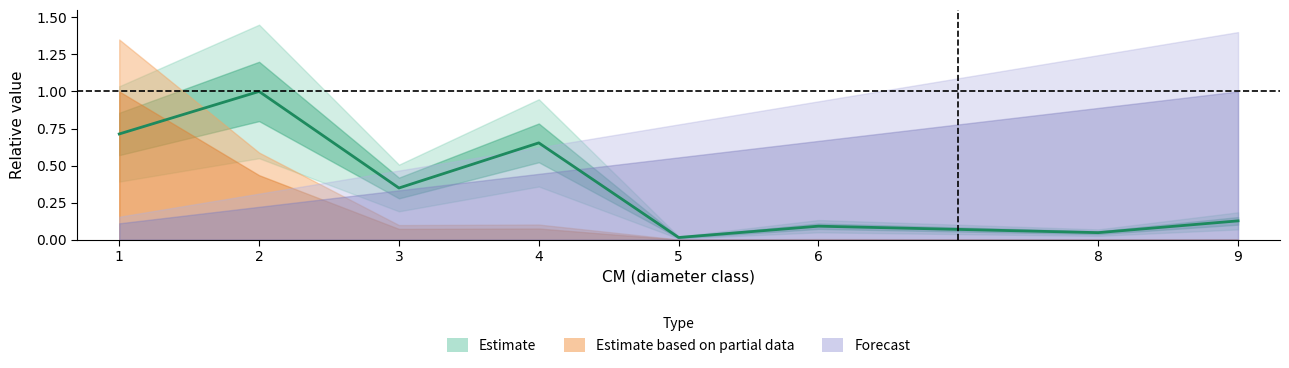

At which category does the chart reach its minimum across all series?

5